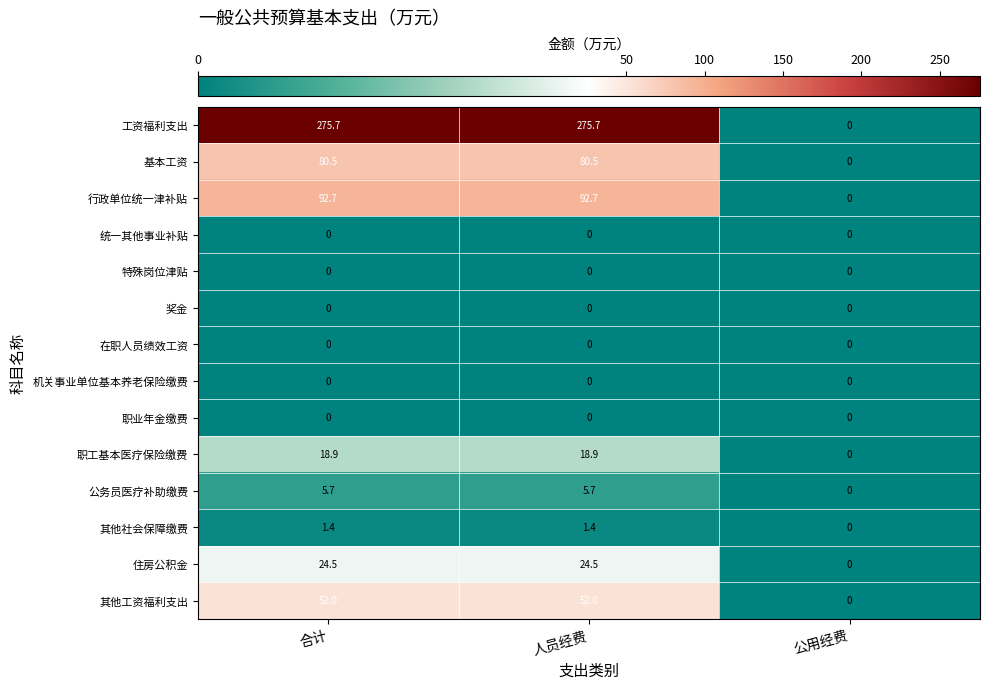

What is the difference between the highest and lowest values at 人员经费?

275.7